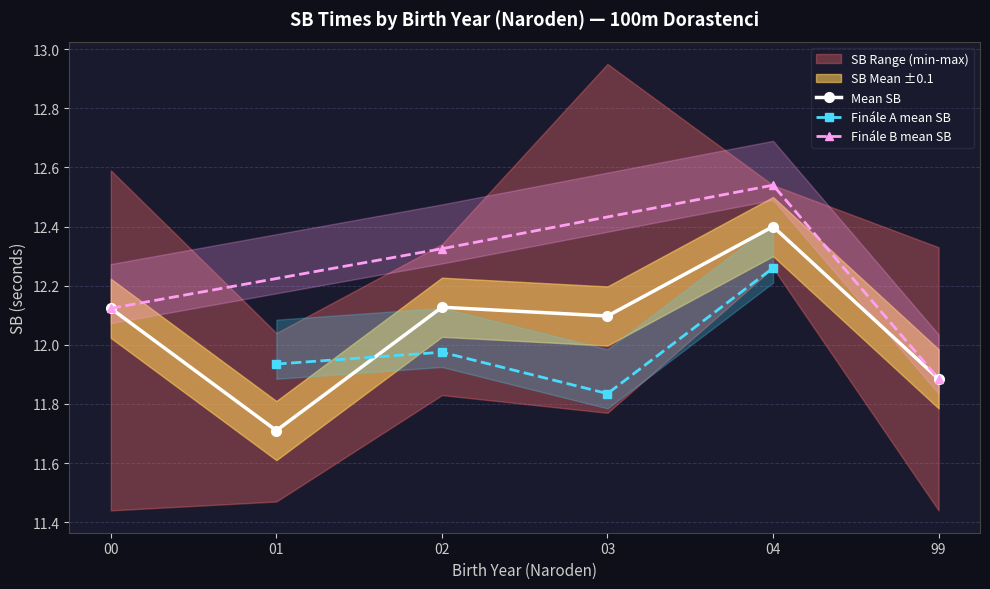

Is it true that Mean SB equals 19.2 at 99?

False